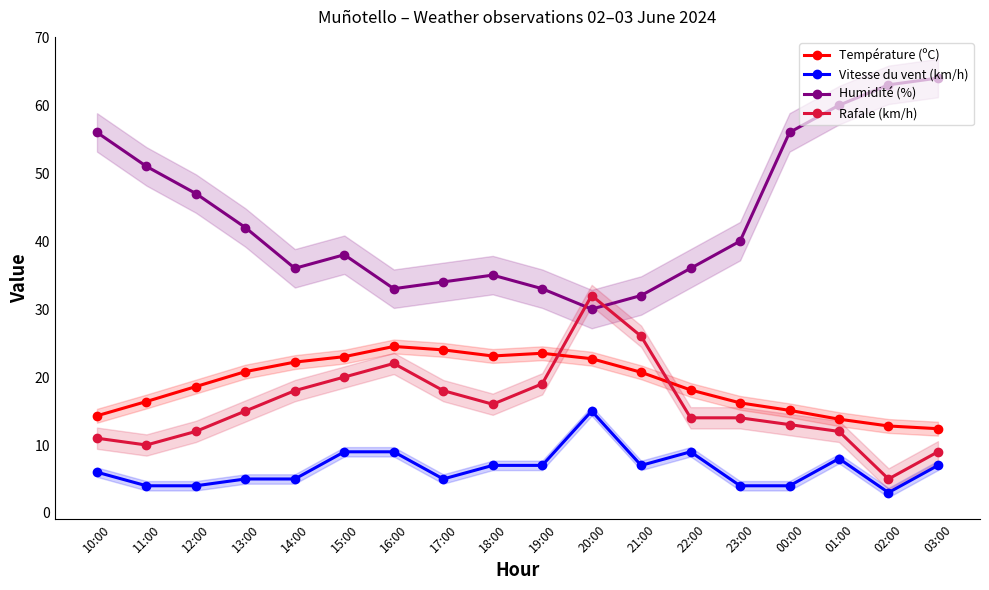

Reading left to right, transcribe all the data shown in this chart.

Température (ºC): 10:00=14.3	11:00=16.4	12:00=18.6	13:00=20.8	14:00=22.2	15:00=23.0	16:00=24.5	17:00=24.0	18:00=23.1	19:00=23.5	20:00=22.7	21:00=20.7	22:00=18.1	23:00=16.2	00:00=15.1	01:00=13.8	02:00=12.8	03:00=12.4
Vitesse du vent (km/h): 10:00=6.0	11:00=4.0	12:00=4.0	13:00=5.0	14:00=5.0	15:00=9.0	16:00=9.0	17:00=5.0	18:00=7.0	19:00=7.0	20:00=15.0	21:00=7.0	22:00=9.0	23:00=4.0	00:00=4.0	01:00=8.0	02:00=3.0	03:00=7.0
Humidité (%): 10:00=56.0	11:00=51.0	12:00=47.0	13:00=42.0	14:00=36.0	15:00=38.0	16:00=33.0	17:00=34.0	18:00=35.0	19:00=33.0	20:00=30.0	21:00=32.0	22:00=36.0	23:00=40.0	00:00=56.0	01:00=60.0	02:00=63.0	03:00=64.0
Rafale (km/h): 10:00=11.0	11:00=10.0	12:00=12.0	13:00=15.0	14:00=18.0	15:00=20.0	16:00=22.0	17:00=18.0	18:00=16.0	19:00=19.0	20:00=32.0	21:00=26.0	22:00=14.0	23:00=14.0	00:00=13.0	01:00=12.0	02:00=5.0	03:00=9.0